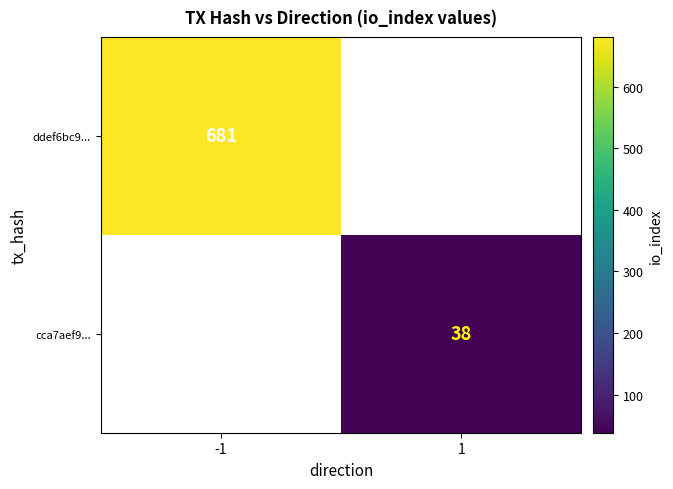

True or false: ddef6bc9... has a value of 681 at -1.

True